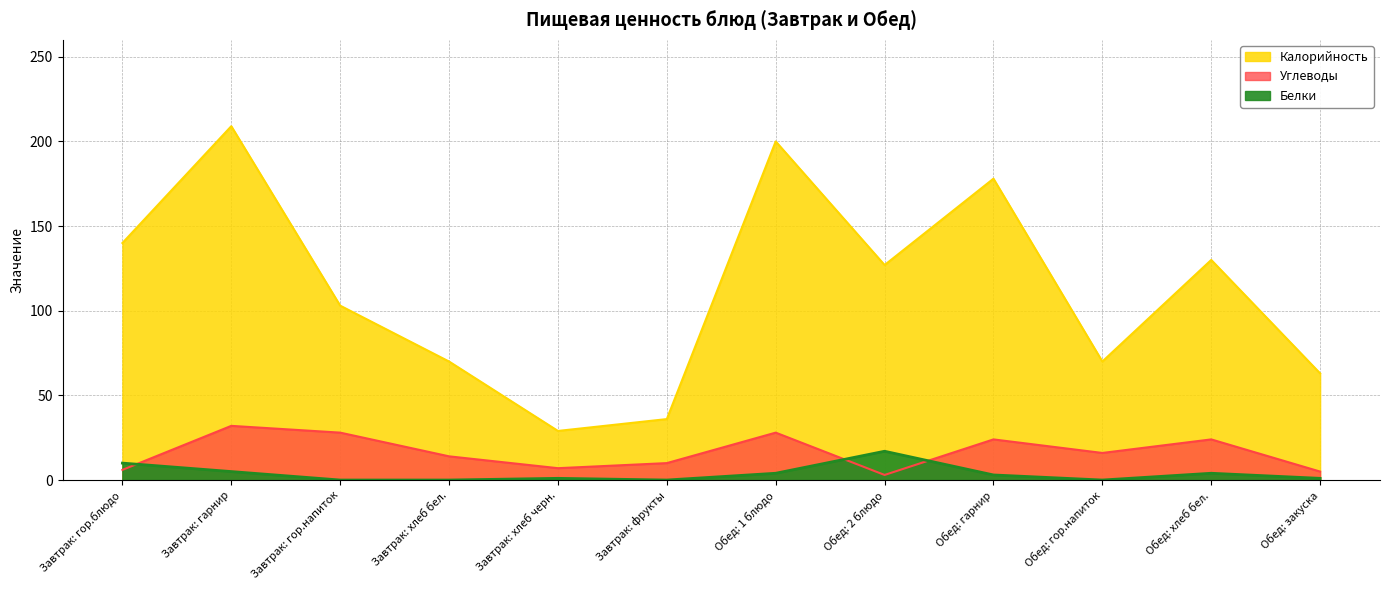

Is the value of Калорийность at Обед: хлеб бел. greater than the value of Белки at Завтрак: гор.блюдо?

Yes